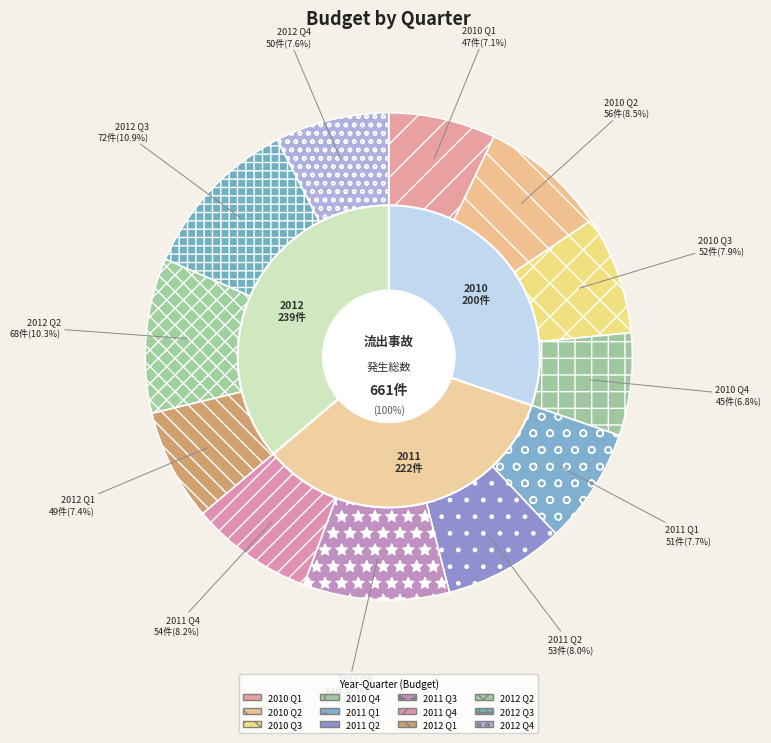

To the nearest percent, what percentage of the pie is 2011 Q4?

8%